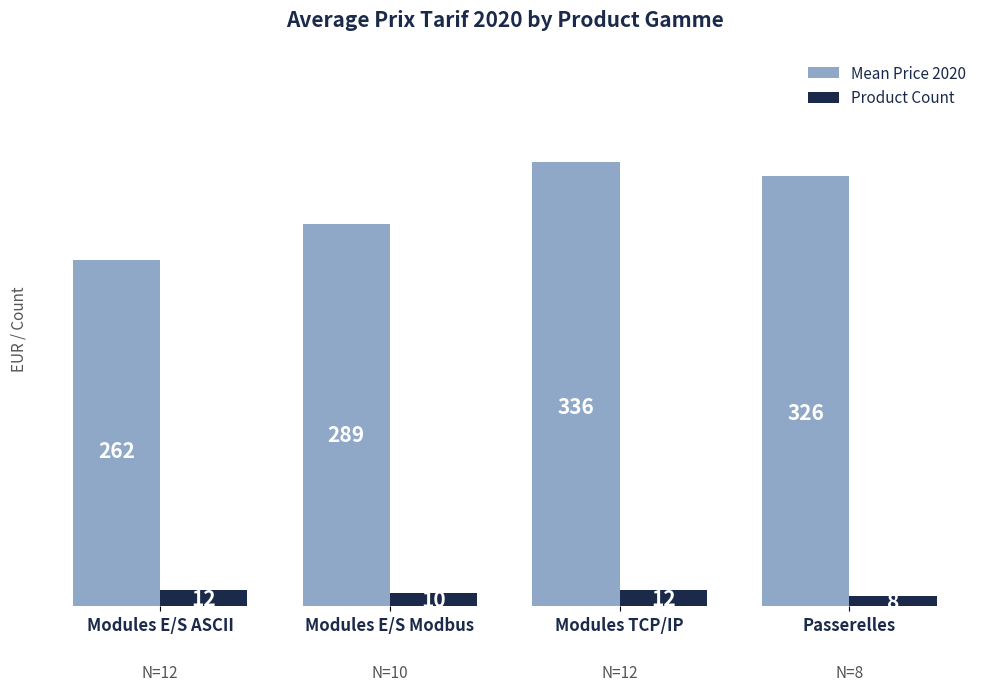

Between Modules E/S ASCII and Modules E/S Modbus, which series saw the biggest shift?

Mean Price 2020